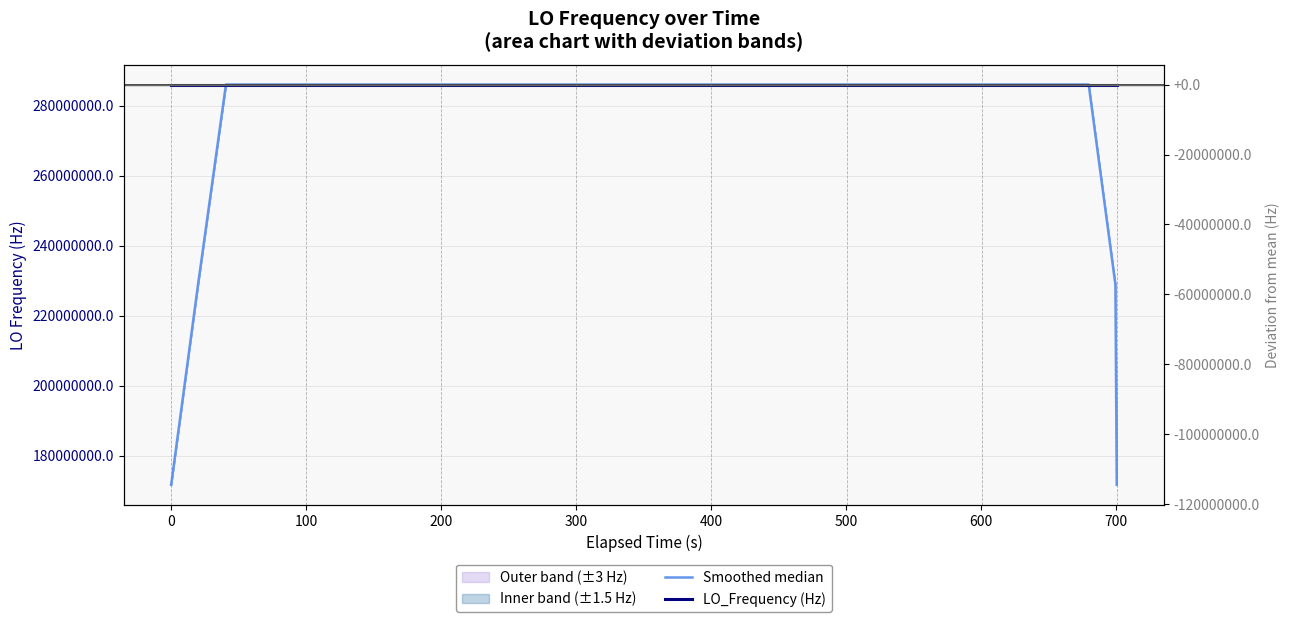

Is this an area chart (filled region under the line)?

No